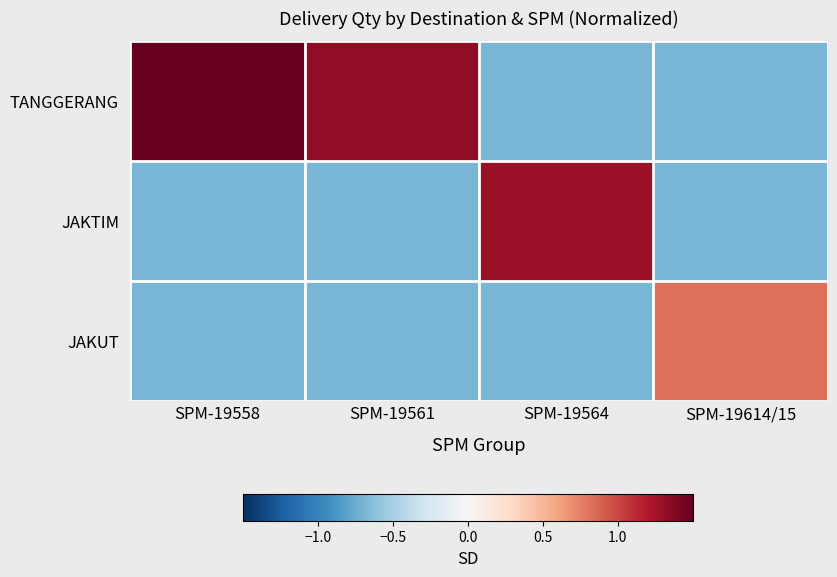

At how many categories does at least one series exceed 1?

3